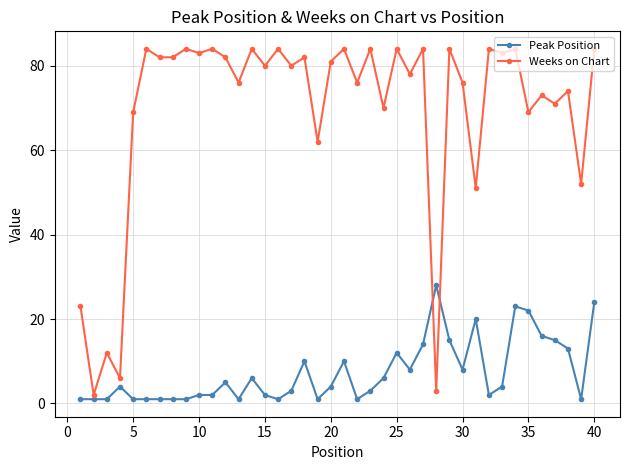

Which series has the largest range (max minus min)?

Weeks on Chart